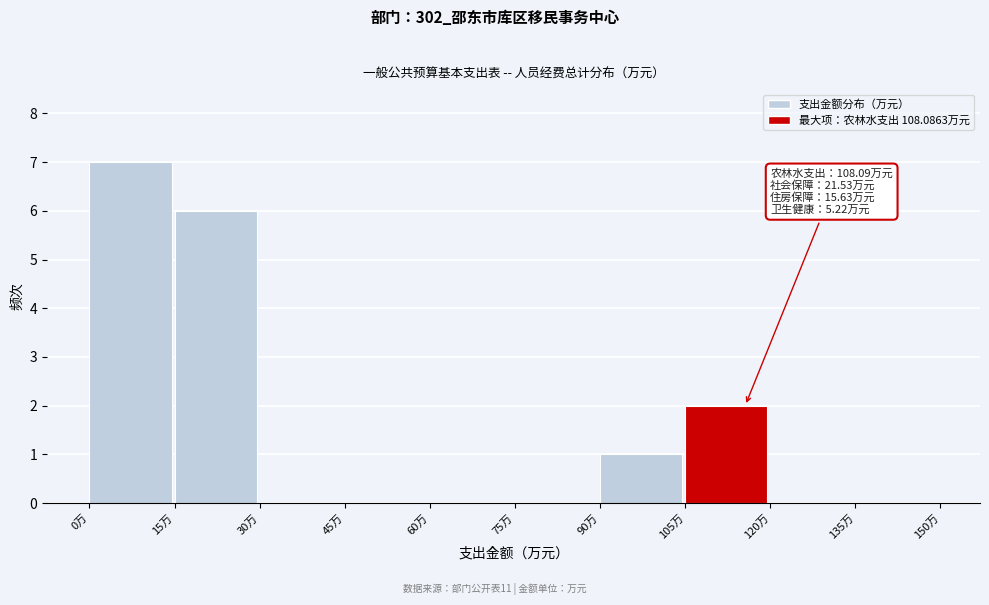

Which range on the x-axis has the tallest bar?

0 to 15